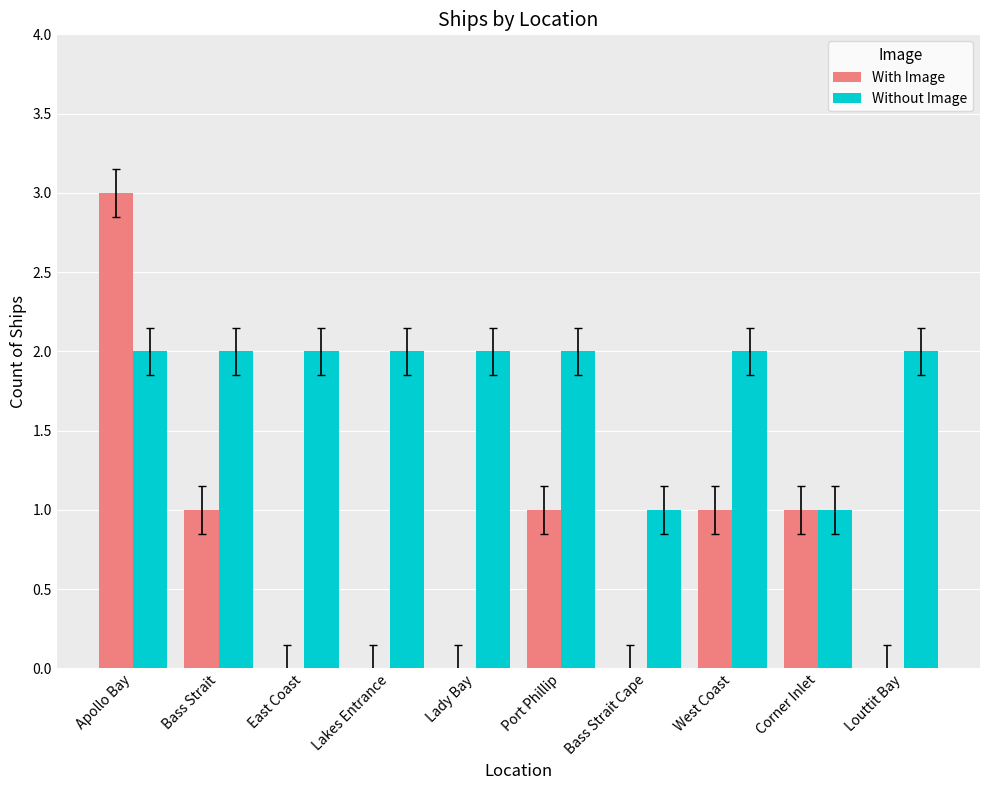

At which category is the sum across all series the highest?

Apollo Bay